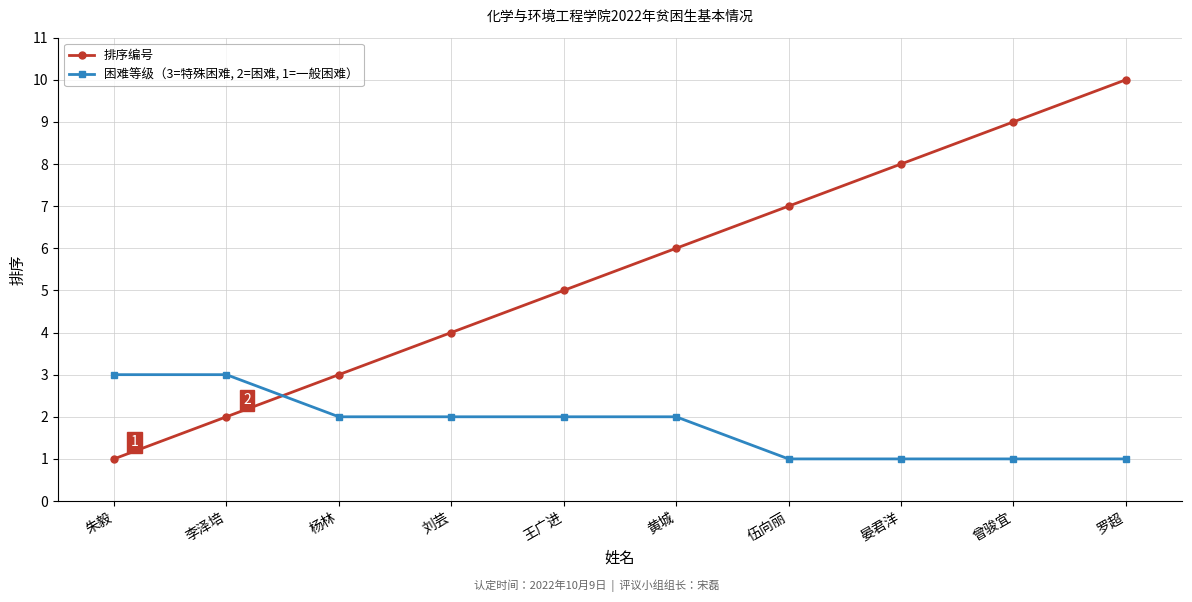

The 困难等级（3=特殊困难, 2=困难, 1=一般困难） series shows 1 at 黄城. True or false?

False